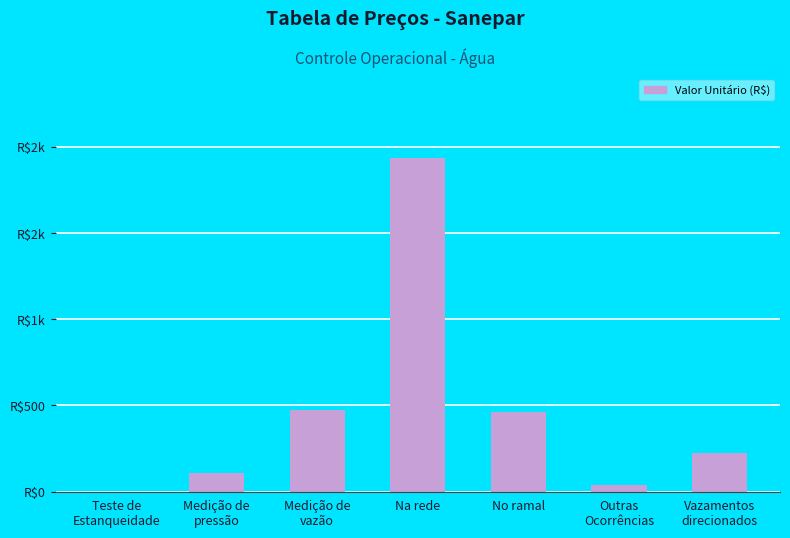

Are the bars horizontal?

No